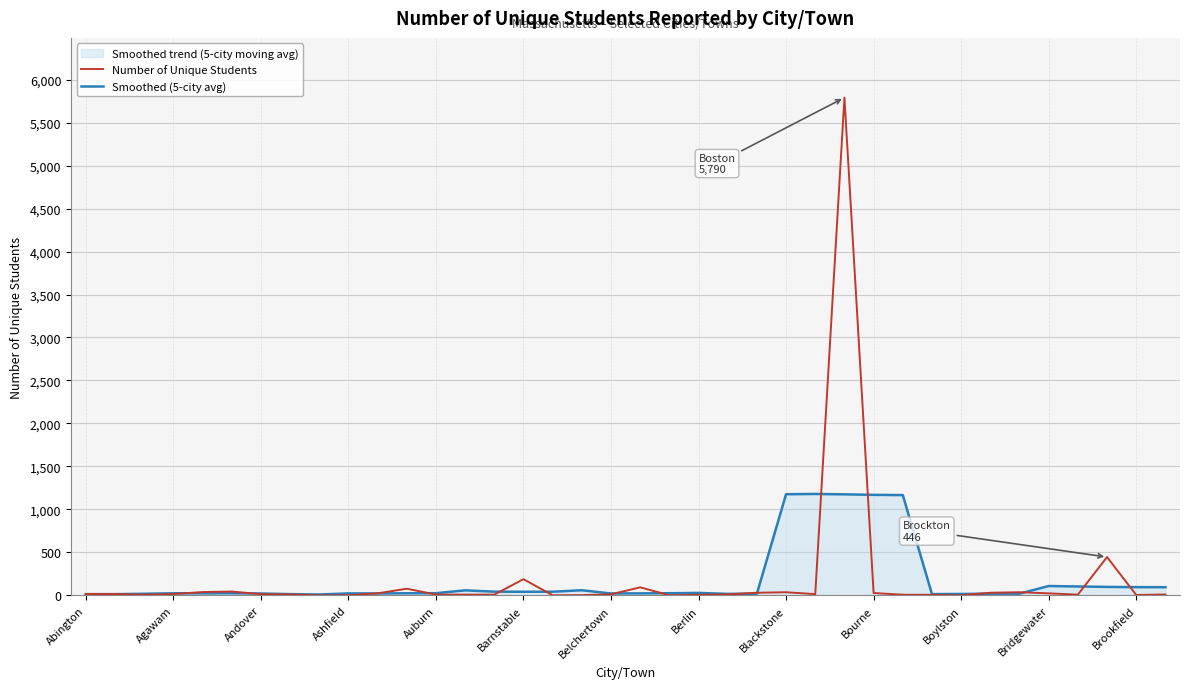

Between Bourne and Bridgewater, which series saw the biggest shift?

Smoothed (5-city avg)